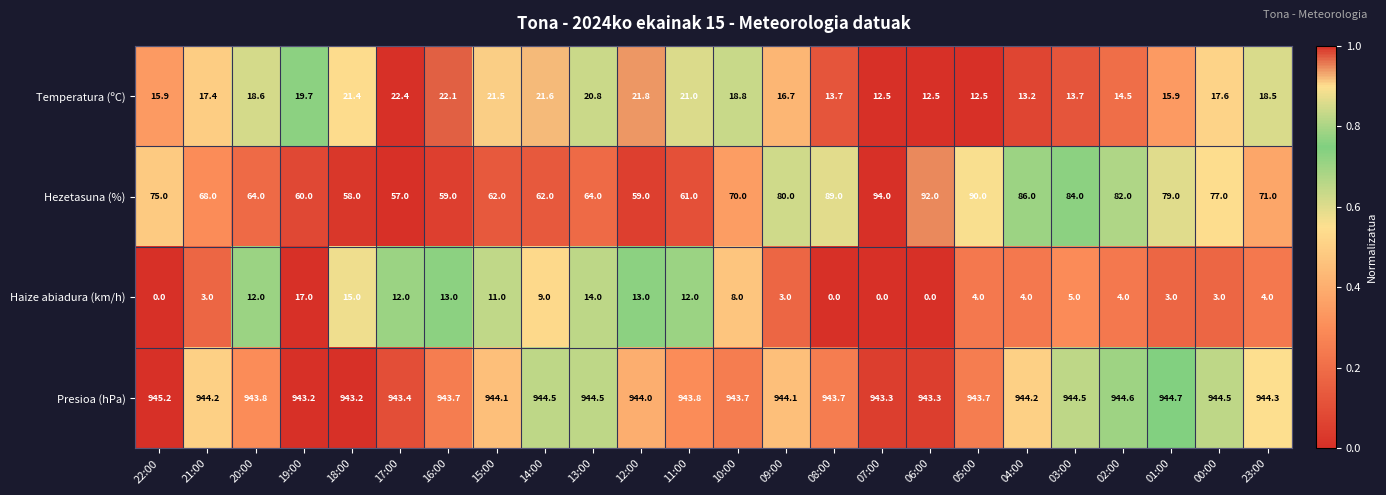

Which series changed the most between 20:00 and 17:00?

Hezetasuna (%)